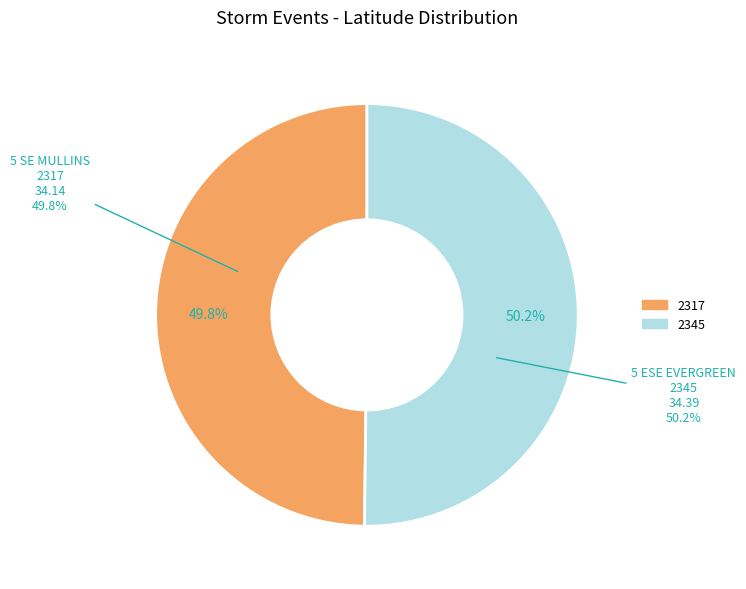

Is the sum of 2345 and 2317 greater than half?

Yes